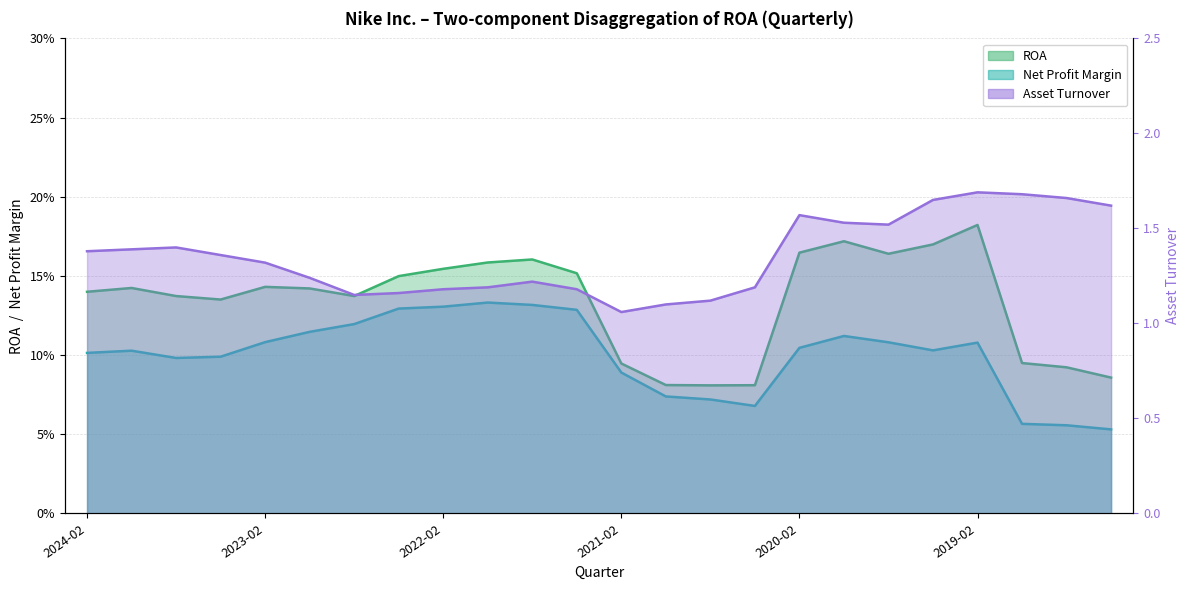

Rank the categories by ROA value from lowest to highest.

2020-08-31, 2020-05-31, 2020-11-30, 2018-05-31, 2018-08-31, 2021-02-28, 2018-11-30, 2023-05-31, 2023-08-31, 2022-08-31, 2024-02-29, 2022-11-30, 2023-11-30, 2023-02-28, 2022-05-31, 2021-05-31, 2022-02-28, 2021-11-30, 2021-08-31, 2019-08-31, 2020-02-29, 2019-05-31, 2019-11-30, 2019-02-28